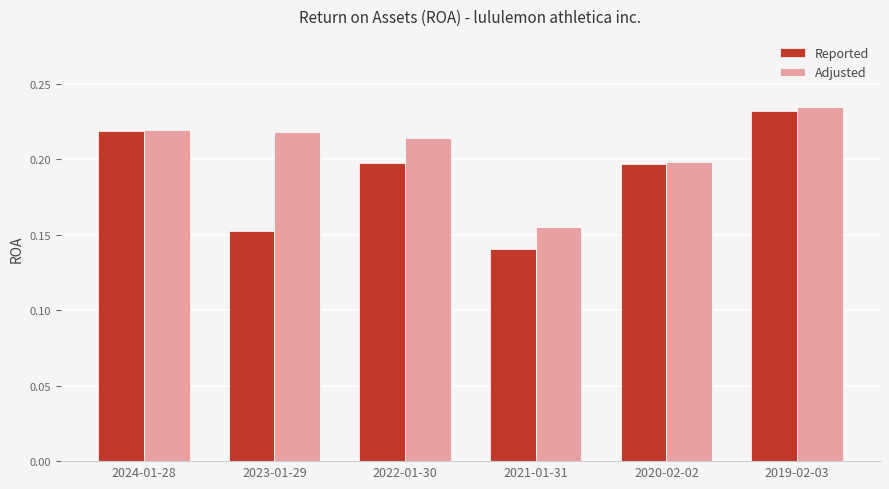

Count the Adjusted values in the range 0 to 1.

6